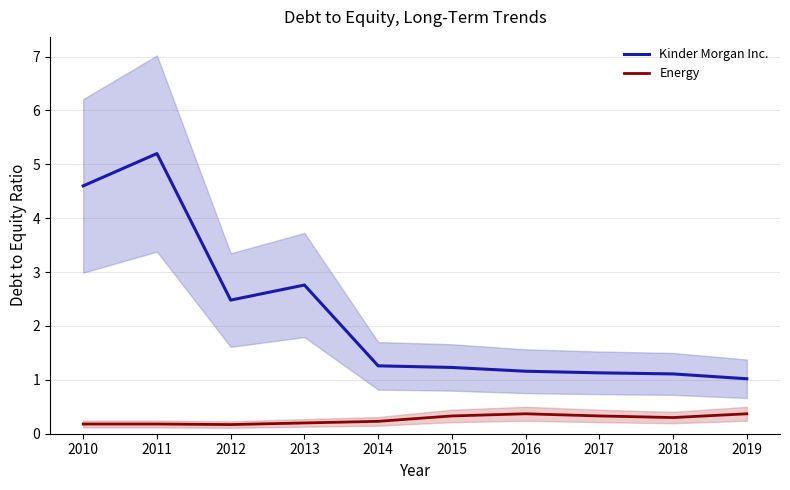

Is it true that Kinder Morgan Inc. equals 1.7 at 2013?

False